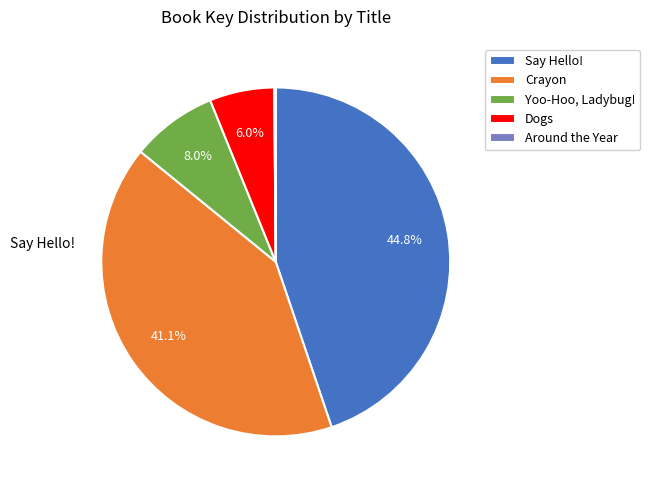

Which category has the biggest portion of the pie?

Say Hello!